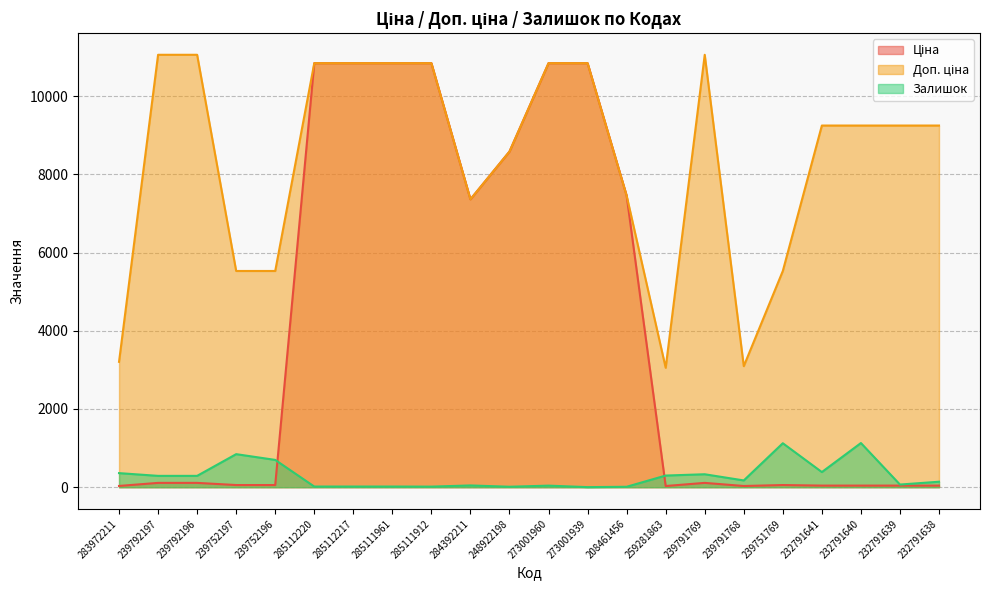

Which series has the largest range (max minus min)?

Ціна